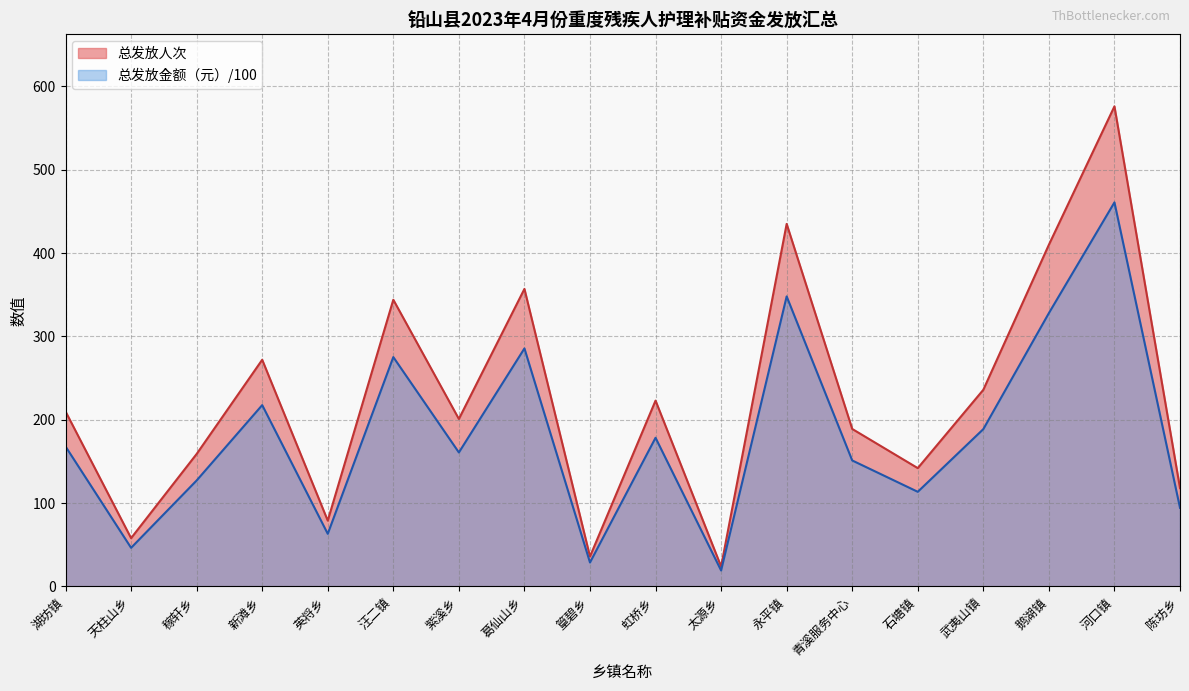

Between 新滩乡 and 河口镇, which series saw the biggest shift?

总发放人次